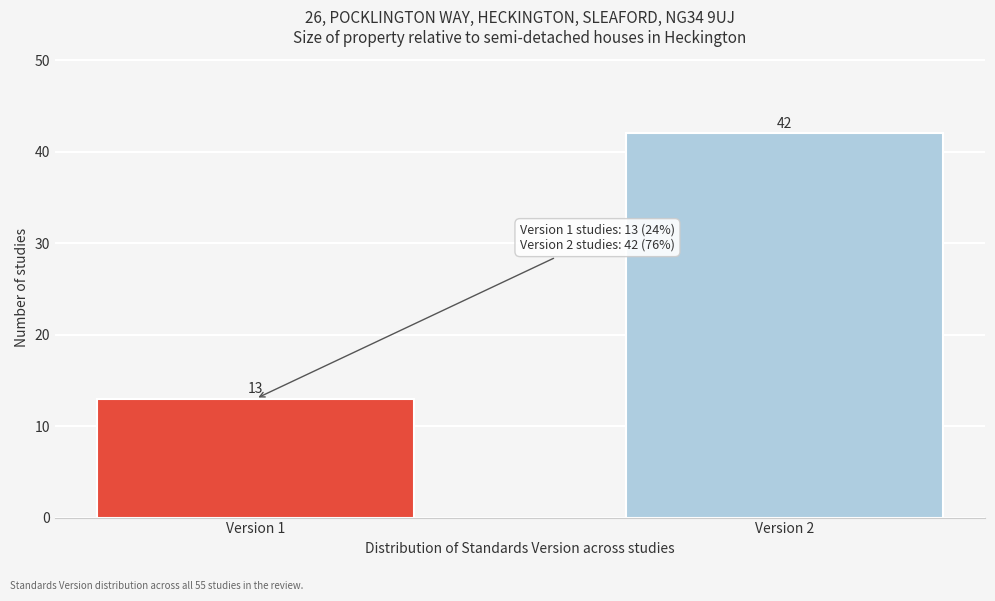

Reading left to right, extract all data points from this chart.

Version 1=13	Version 2=42